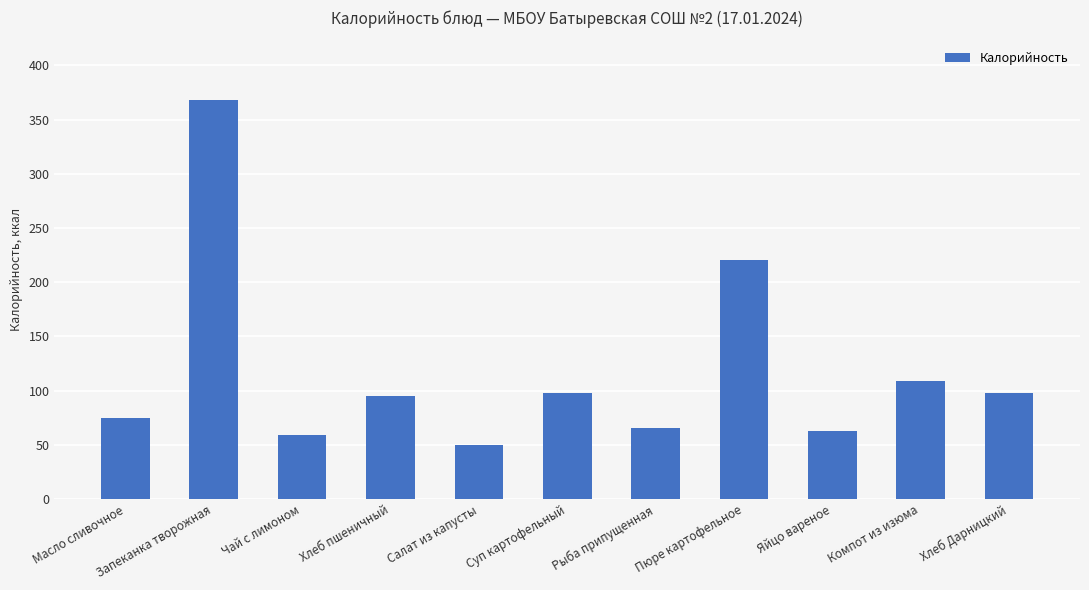

What is the label of the 6th bar from the right?

Суп картофельный